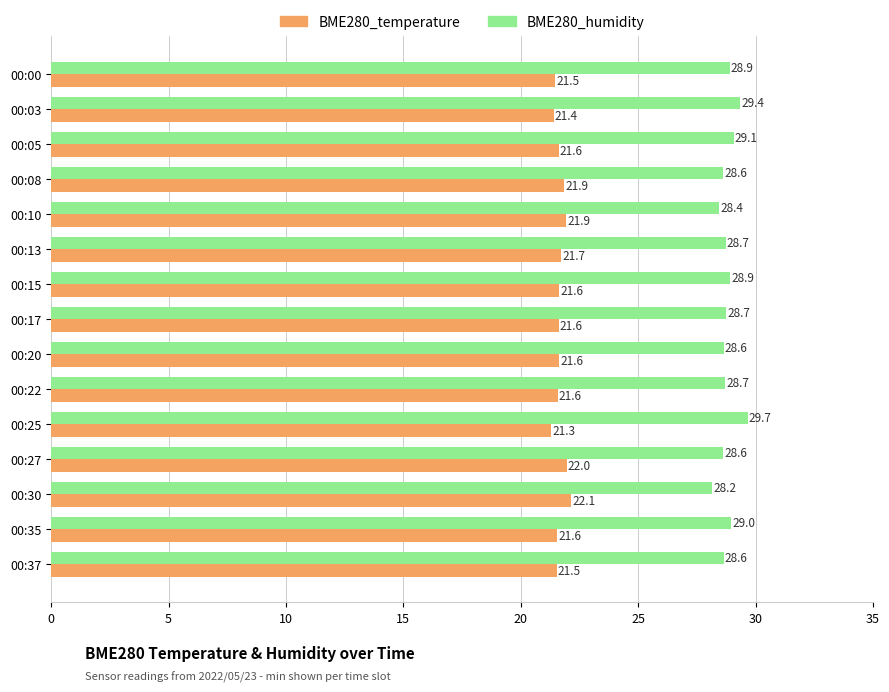

Rank the series by their maximum value, from lowest to highest.

BME280_temperature, BME280_humidity